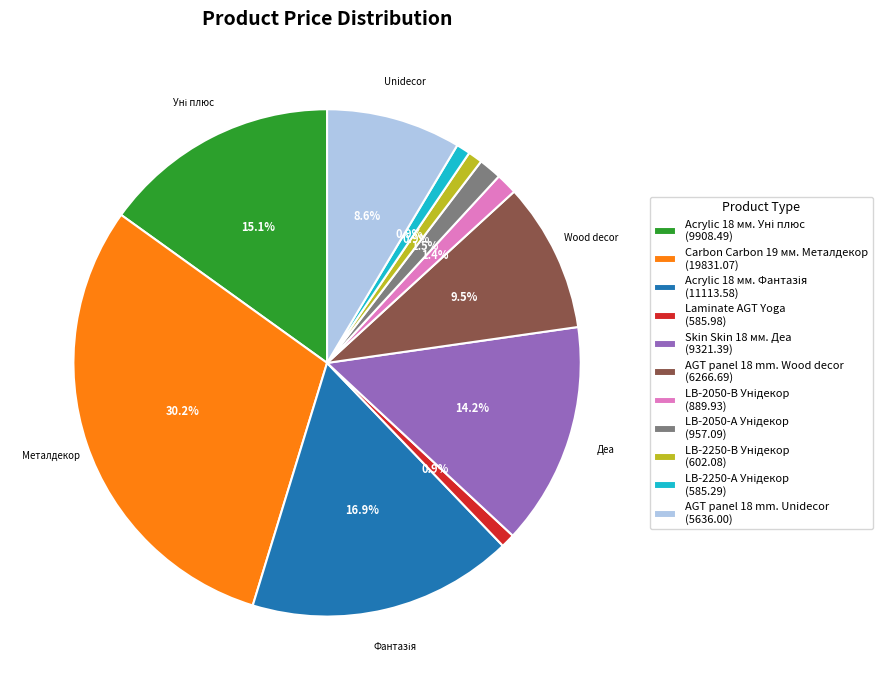

True or false: AGT panel 18 mm. Unidecor accounts for 15% of the total.

False